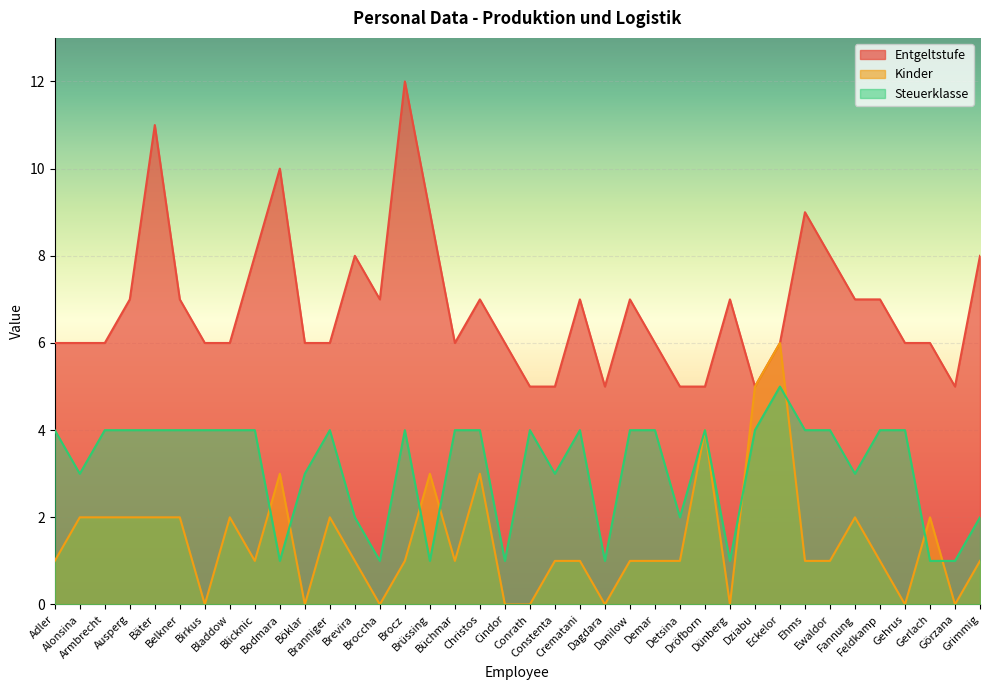

The Entgeltstufe series shows 6 at Büchmar. True or false?

True